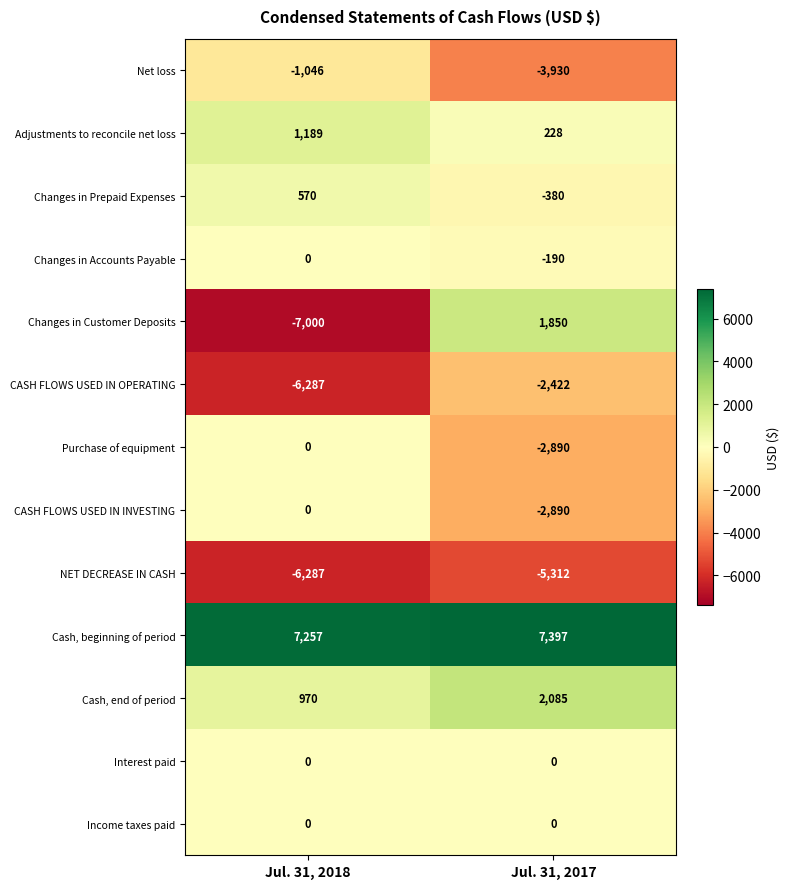

At which category does the chart reach its peak across all series?

Jul. 31, 2017